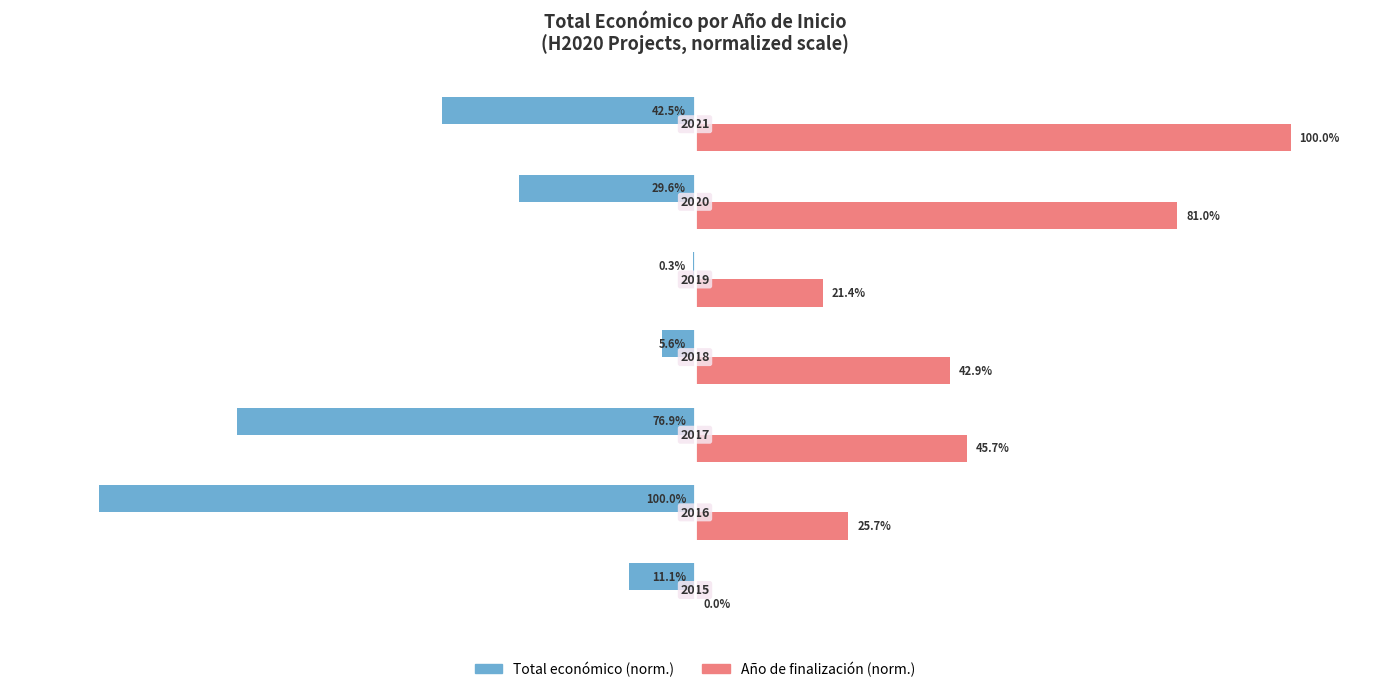

What are all the series names shown in the legend?

Total económico (norm.), Año de finalización (norm.)